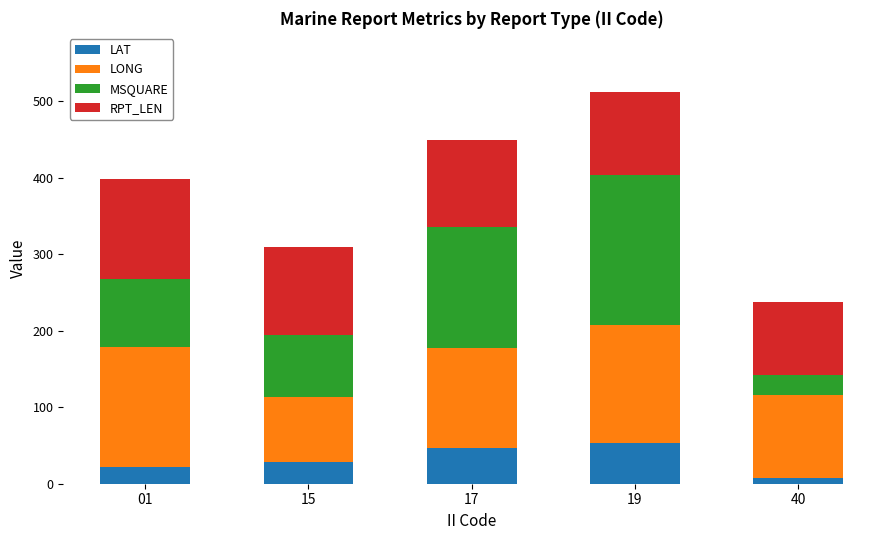

Which category has the lowest value in the LAT series?

40